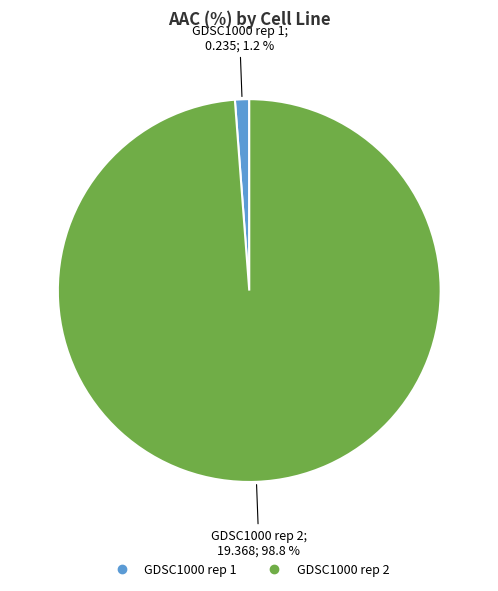

Which category has the biggest portion of the pie?

GDSC1000 rep 2